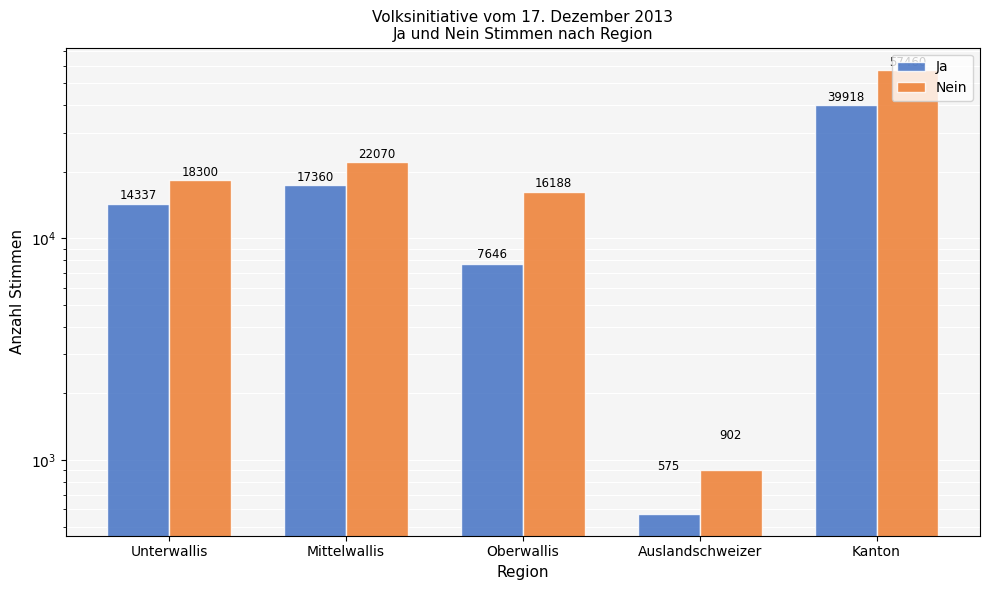

At which label is Nein closest to 29181?

Mittelwallis